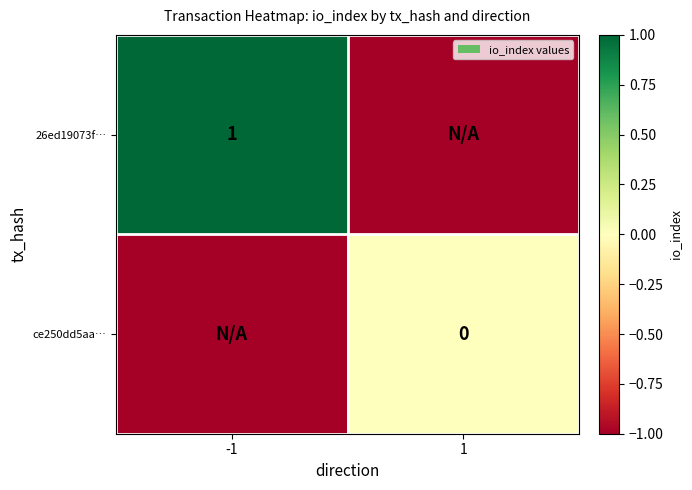

True or false: 26ed19073f… has a value of 1 at -1.

True